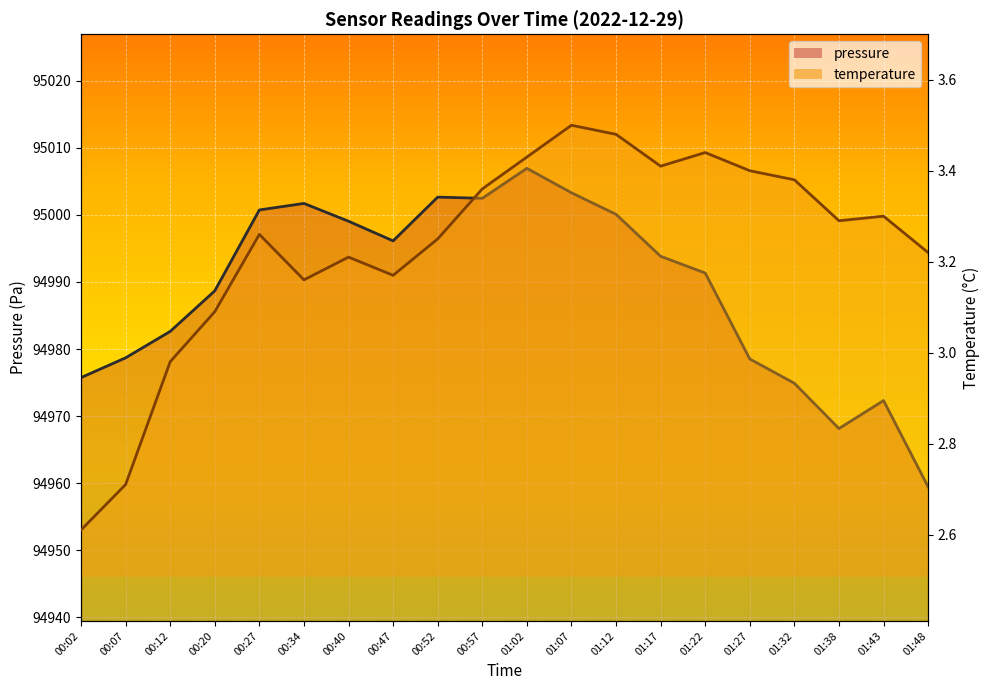

Which series has the widest spread of values?

pressure